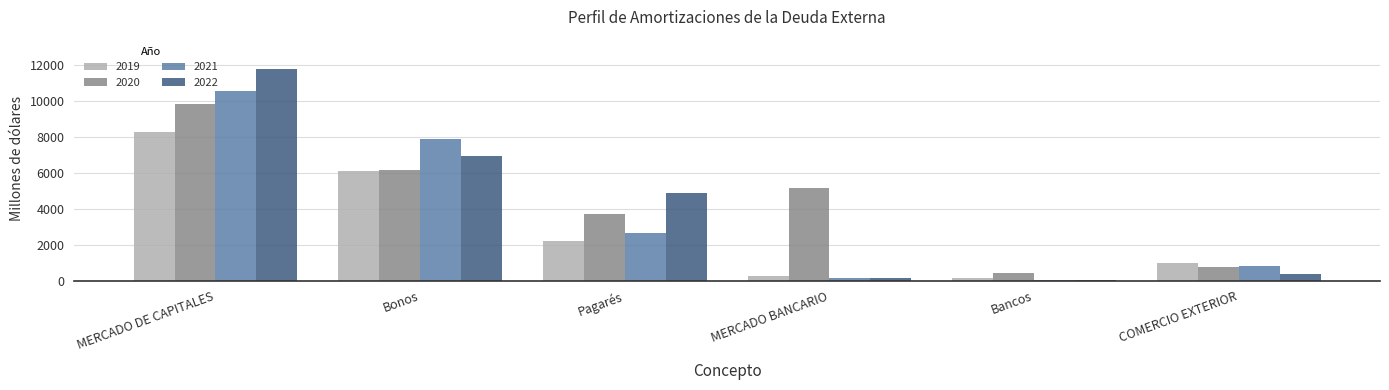

Reading left to right, transcribe all the data shown in this chart.

2019: 8263.4	6070.3	2193.1	250.9	171.5	1005.9
2020: 9840.7	6156.9	3683.8	5135.2	451.5	745.1
2021: 10539.5	7904.8	2634.7	140.1	51.7	824.9
2022: 11787.8	6931.8	4856.0	147.7	54.2	383.7